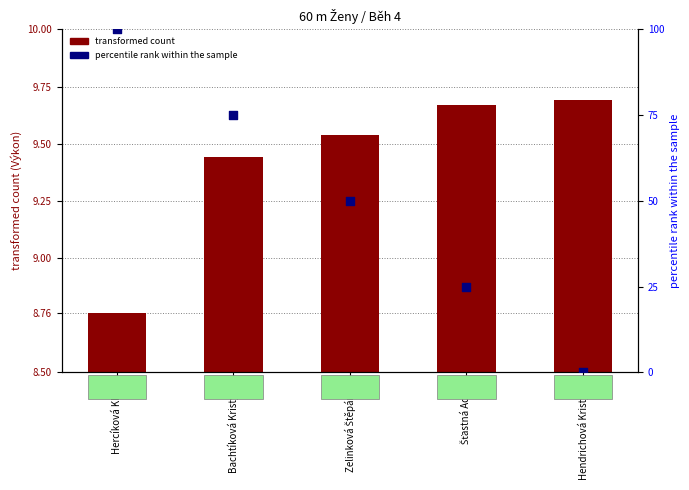

Which series contains the lowest Y value?

percentile rank within the sample